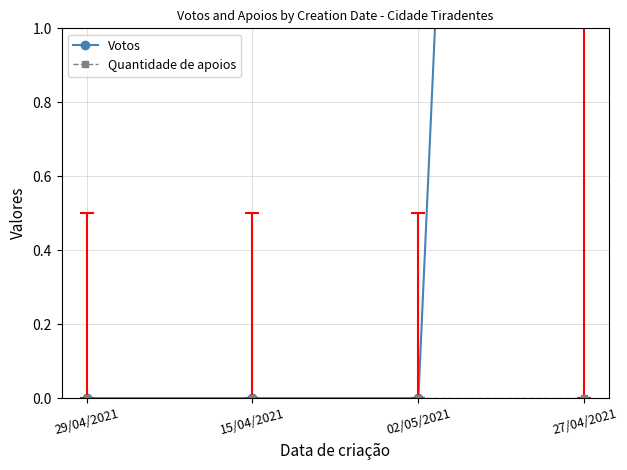

At how many categories does at least one series exceed 8?

1